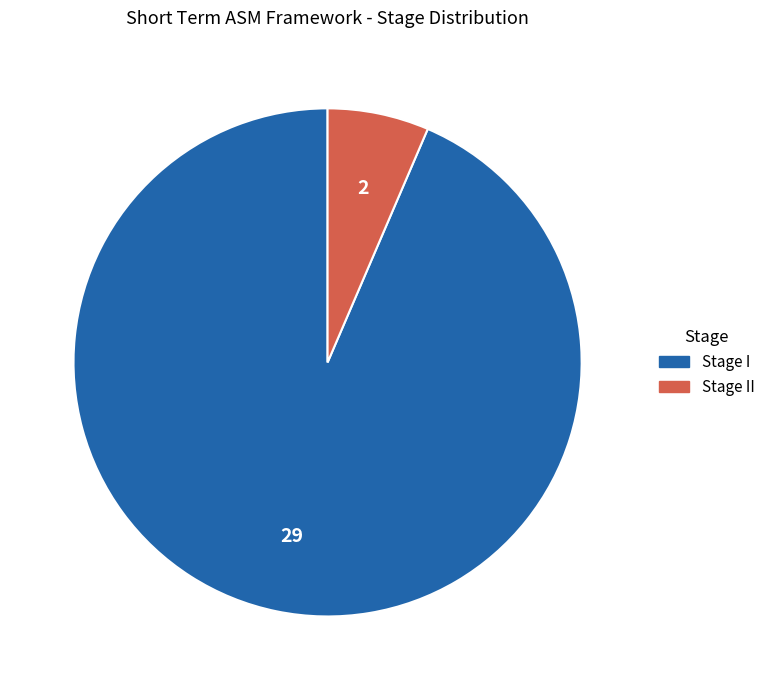

Is it true that Stage II is 13% of the pie?

False